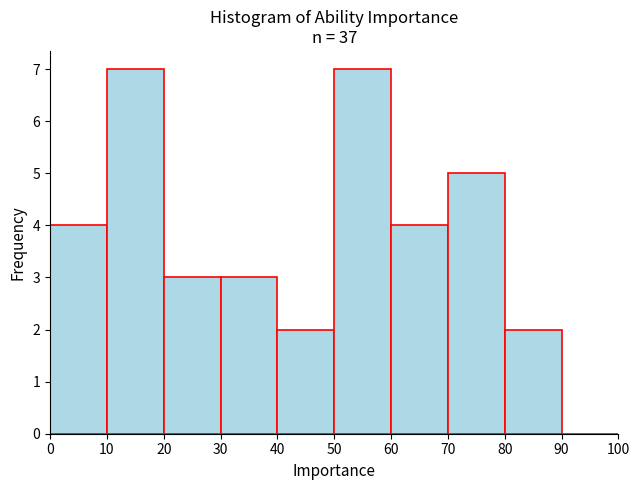

Reading left to right, transcribe this chart: for each bar, give the range it covers on the x-axis and its height. The values are not printed on the chart, so give them approximately, as read against the axis.

0 to 10: 4
10 to 20: 7
20 to 30: 3
30 to 40: 3
40 to 50: 2
50 to 60: 7
60 to 70: 4
70 to 80: 5
80 to 90: 2
90 to 100: 0